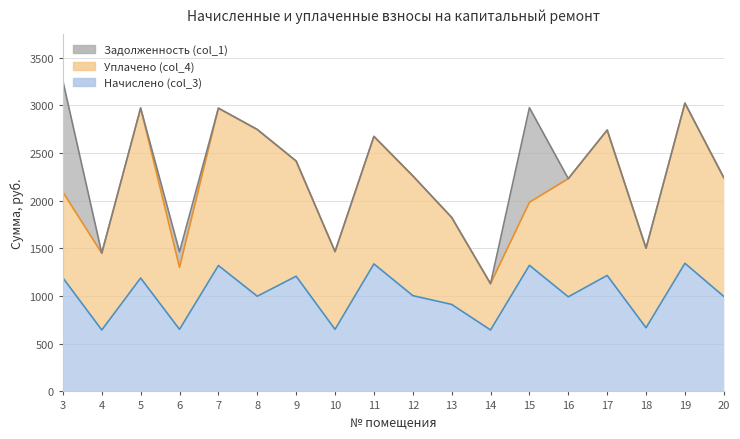

Reading left to right, what are all the values shown in this chart?

Начислено (col_3): 3=1191.4	4=644.5	5=1189.3	6=650.8	7=1320.8	8=998.5	9=1208.4	10=650.8	11=1337.7	12=1004.9	13=912.7	14=644.5	15=1322.9	16=992.2	17=1216.9	18=667.8	19=1344.1	20=996.4
Уплачено (col_4): 3=899.0	4=805.6	5=1784.0	6=650.8	7=1651.0	8=1749.3	9=1208.4	10=816.1	11=1337.7	12=1256.9	13=912.7	14=485.6	15=661.4	16=1240.2	17=1525.0	18=834.8	19=1680.1	20=1245.5
Задолженность (col_1): 3=1166.6	4=0.0	5=0.0	6=162.7	7=0.0	8=0.0	9=0.0	10=0.0	11=0.0	12=0.0	13=0.0	14=0.0	15=992.2	16=0.0	17=0.0	18=0.0	19=0.0	20=0.0